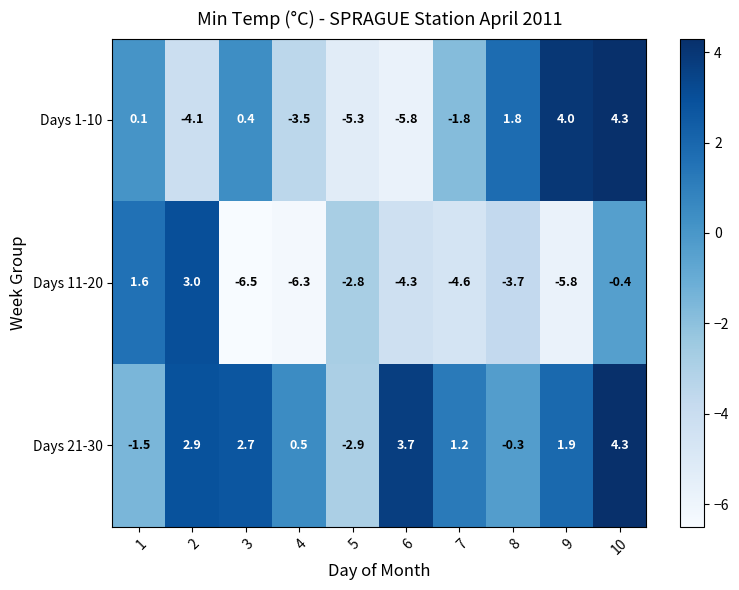

The value of Days 21-30 at 10 is 2.8. True or false?

False